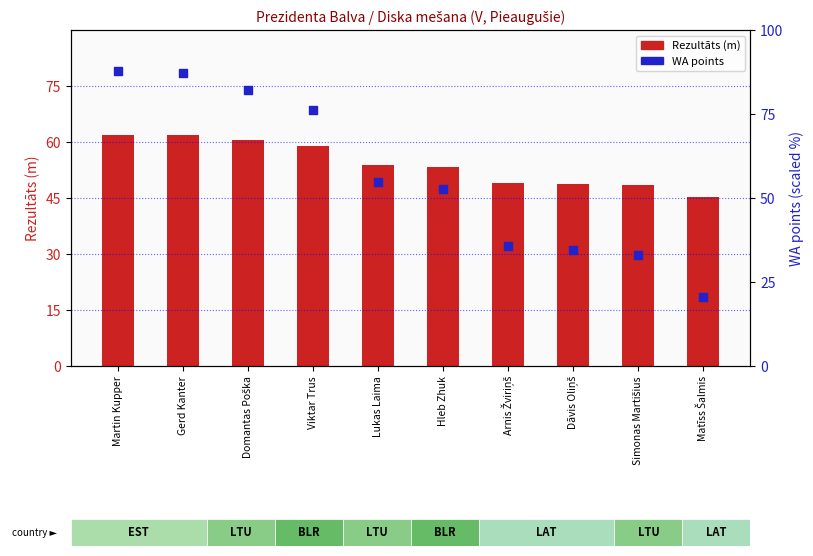

Is the value of WA points at Gerd Kanter greater than the value of Rezultāts (m) at Matīss Šalmis?

Yes